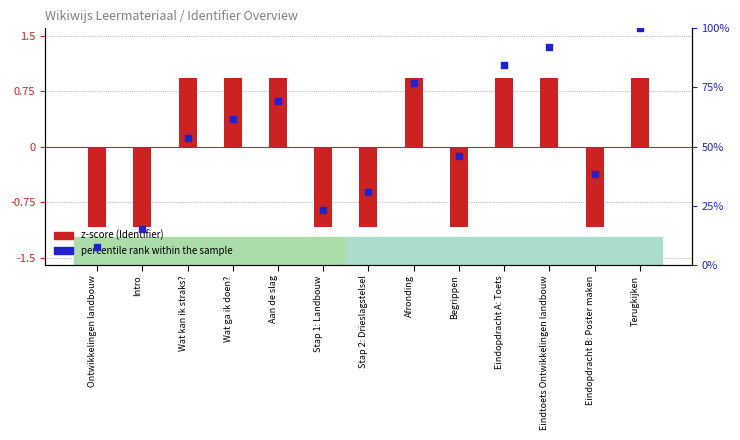

Which series contains the highest Y value?

percentile rank within the sample